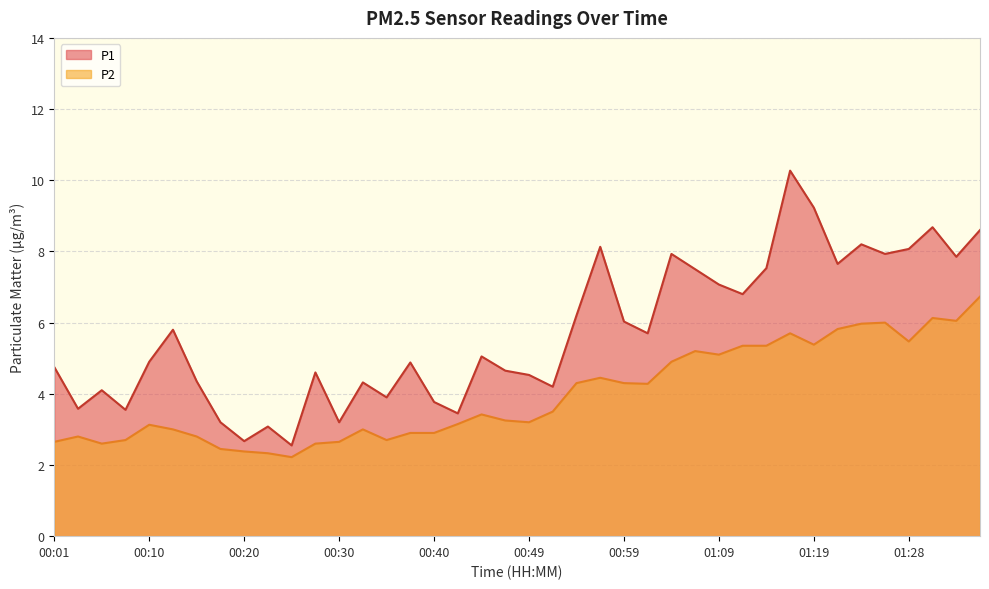

List the series in order of their peak value, lowest first.

P2, P1